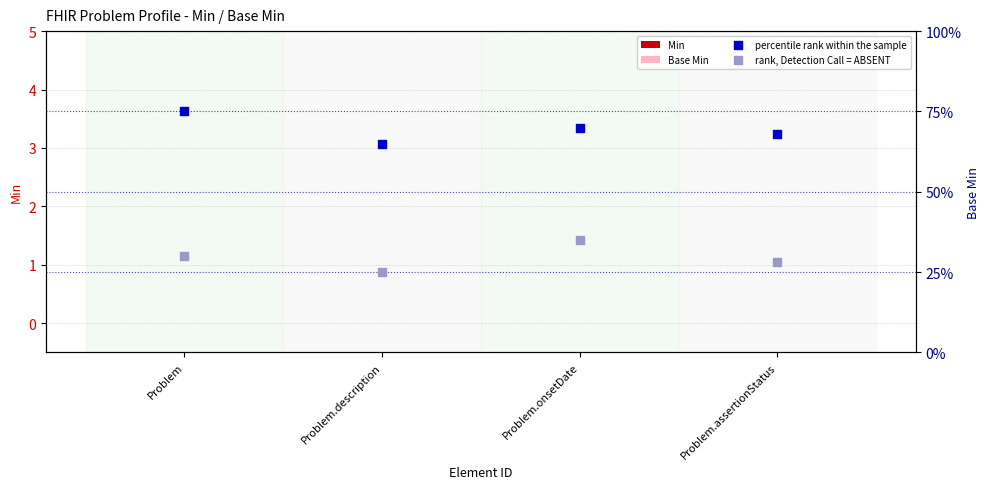

Is the value of Base Min at Problem.description greater than the value of percentile rank within the sample at Problem.assertionStatus?

No